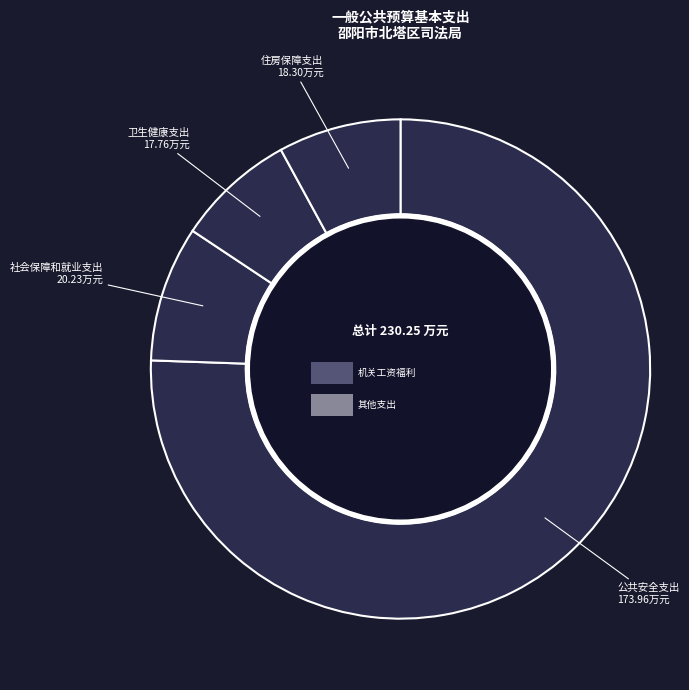

To the nearest percent, what is the combined percentage of 社会保障和就业支出 and 卫生健康支出?

16%